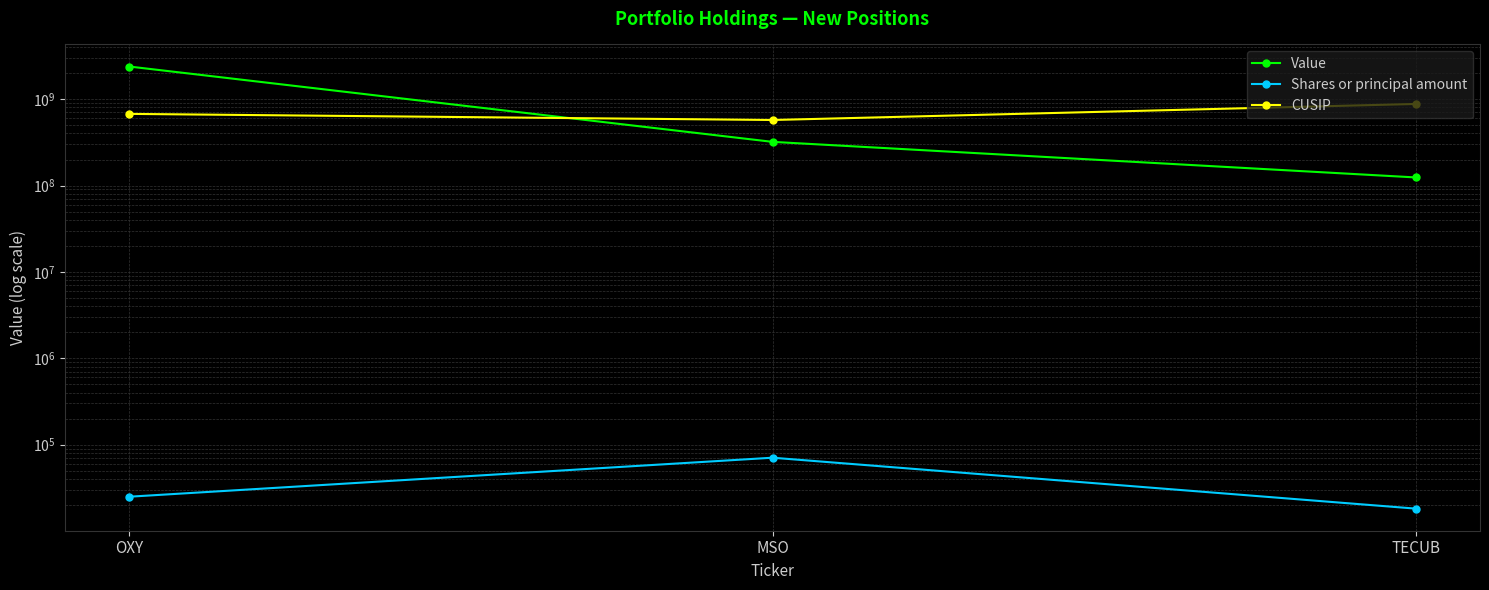

What is the label of the 1st point from the right?

TECUB